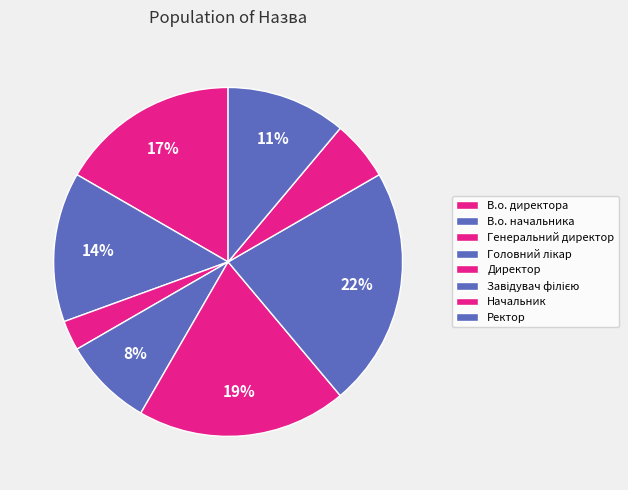

The Директор slice represents 9% of the pie. True or false?

False